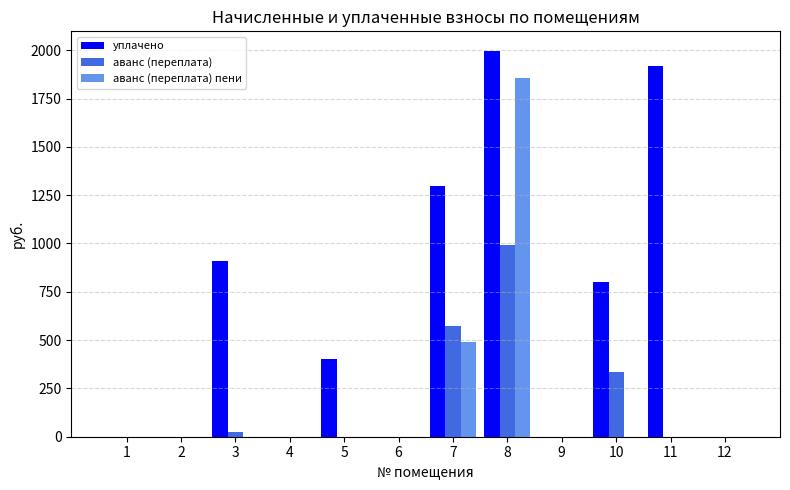

Which series has the largest total across all categories?

уплачено